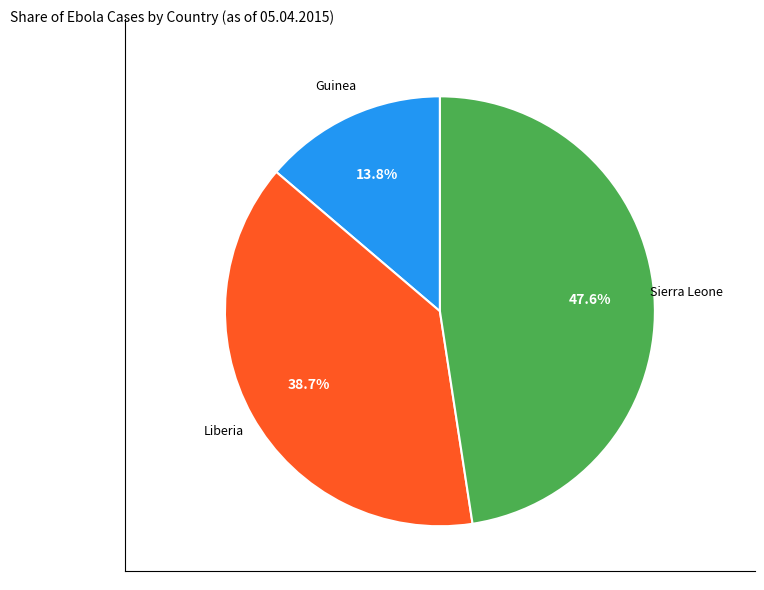

Does any single category account for the majority?

No